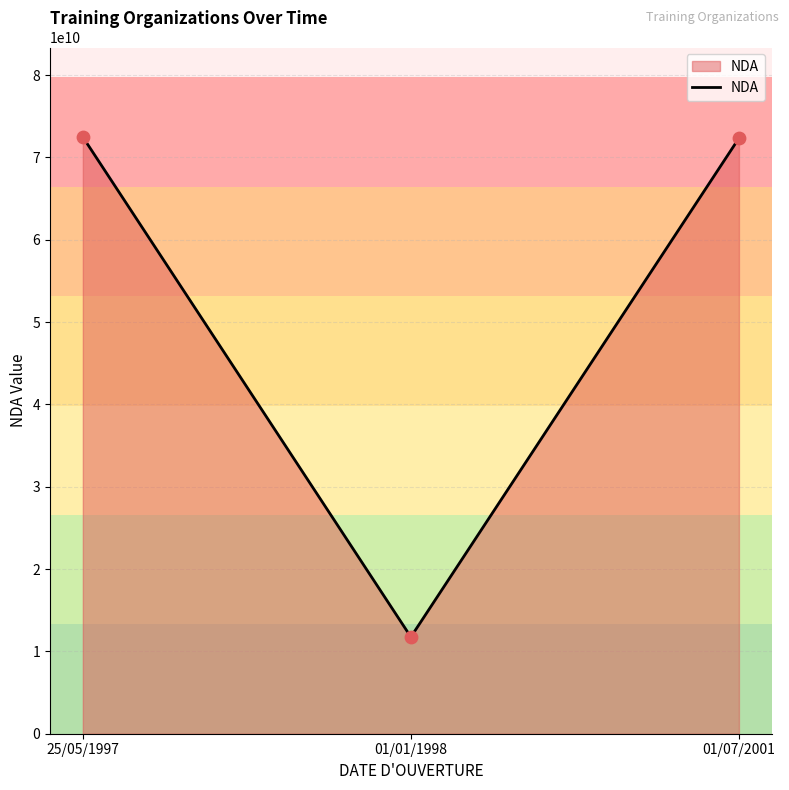

What is the ratio of the value at 25/05/1997 to the value at 01/01/1998?

6.2